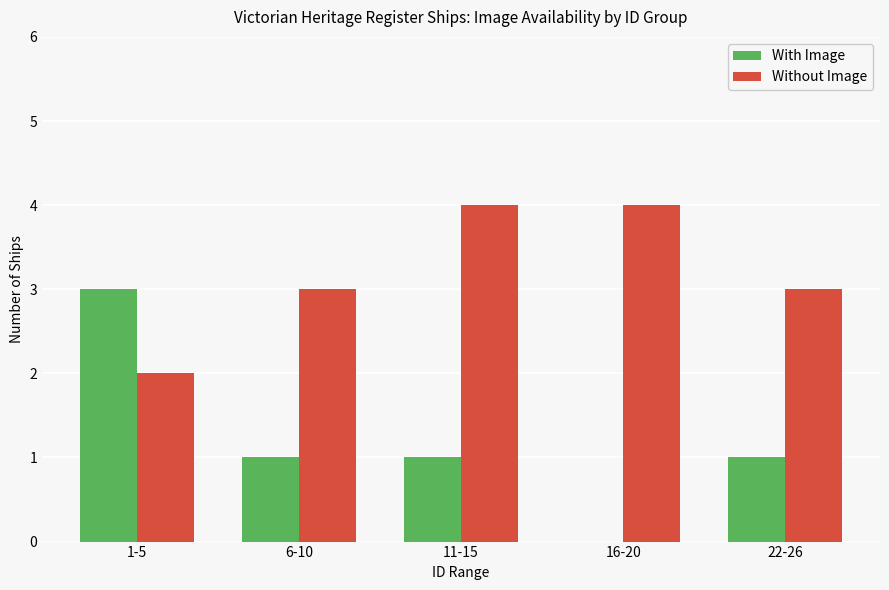

How many groups of bars are there?

5